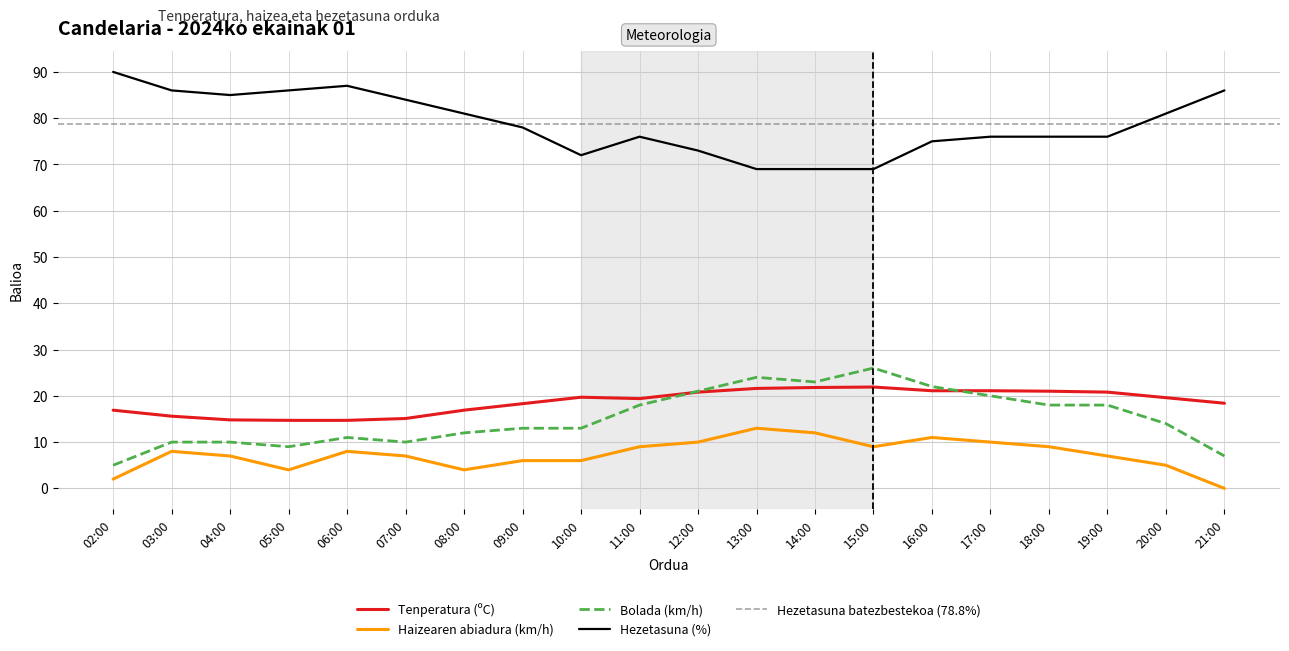

The value of Hezetasuna (%) at 17:00 is 133.0. True or false?

False